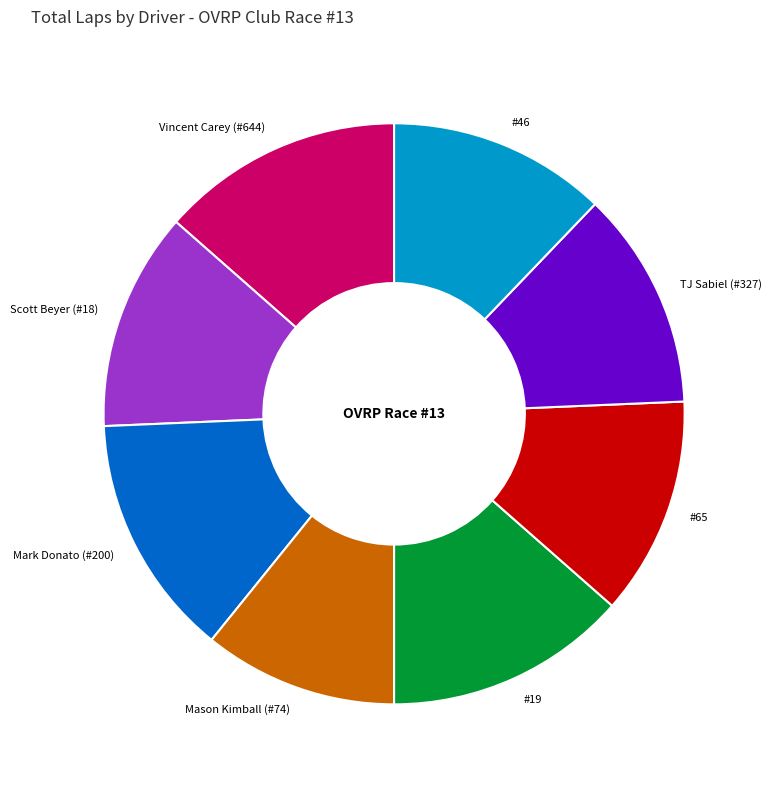

Approximately how many times larger is the value at #19 compared to Scott Beyer (#18)?

1.1